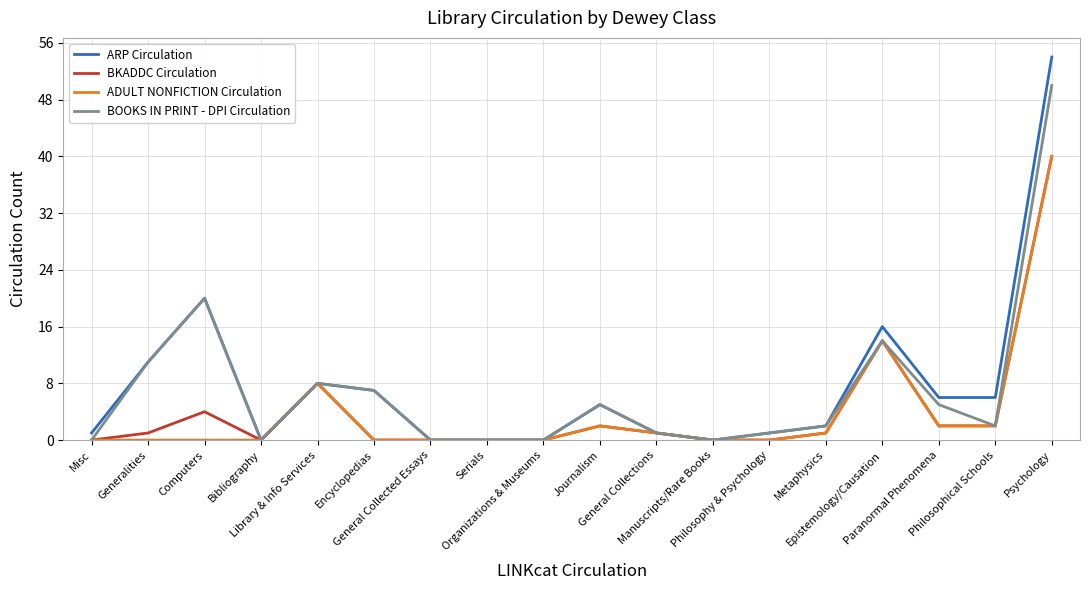

At which category does BKADDC Circulation reach its first local valley?

Bibliography